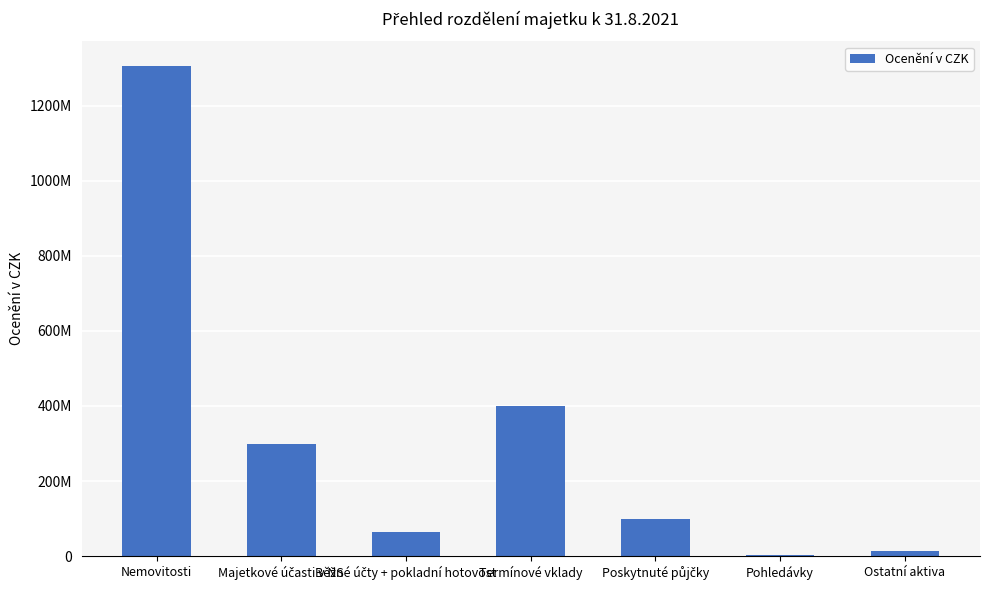

What is the sum of the values at Nemovitosti and Poskytnuté půjčky?

1404891206.7